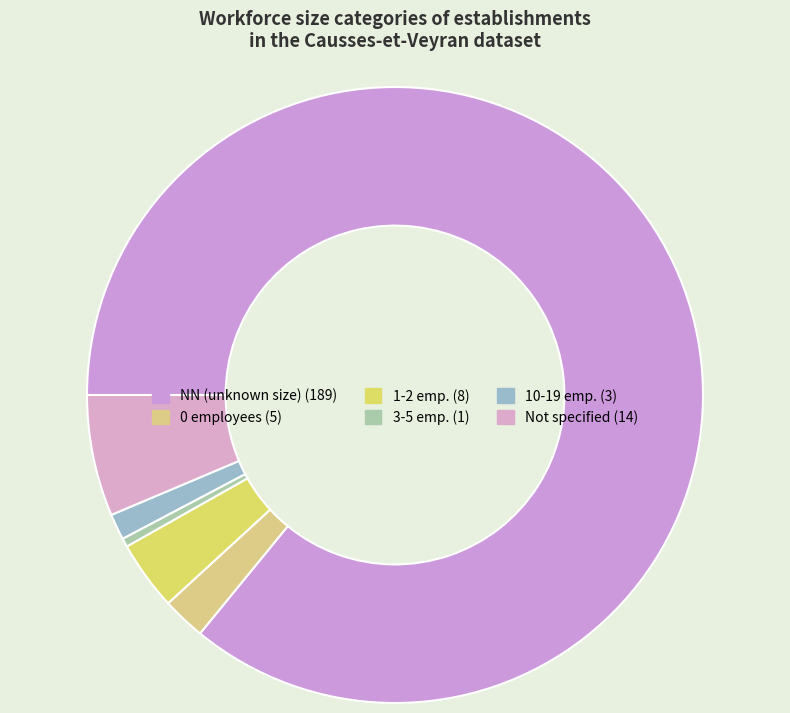

Is there any slice that represents more than half of the pie?

Yes